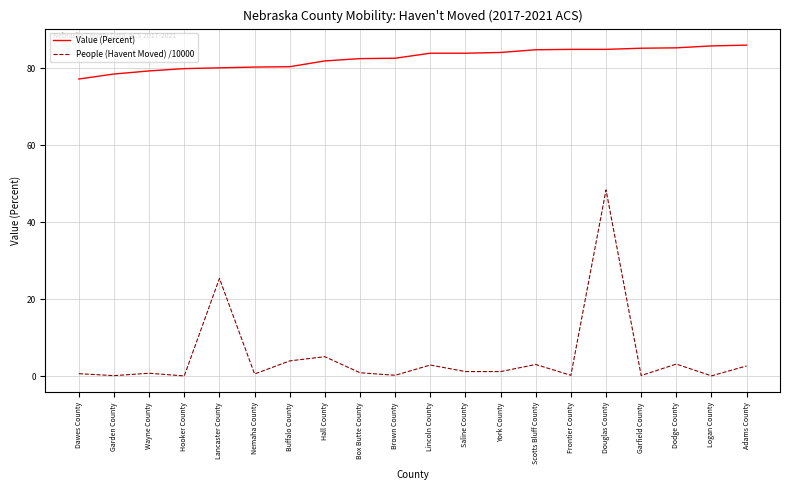

Is the value of Value (Percent) at Lincoln County greater than the value of People (Havent Moved) /10000 at Adams County?

Yes